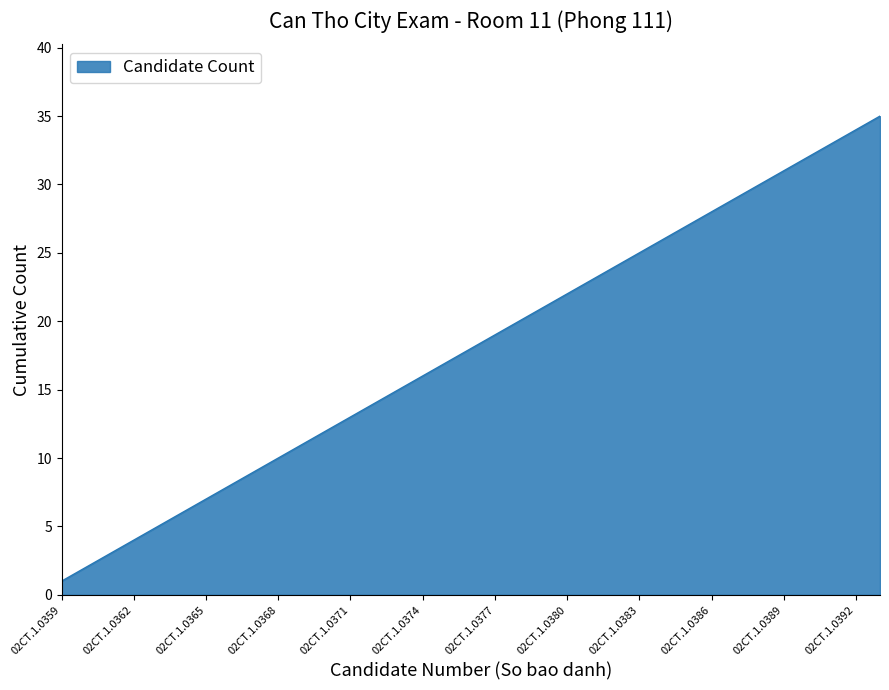

What is the maximum value shown in the chart?

35